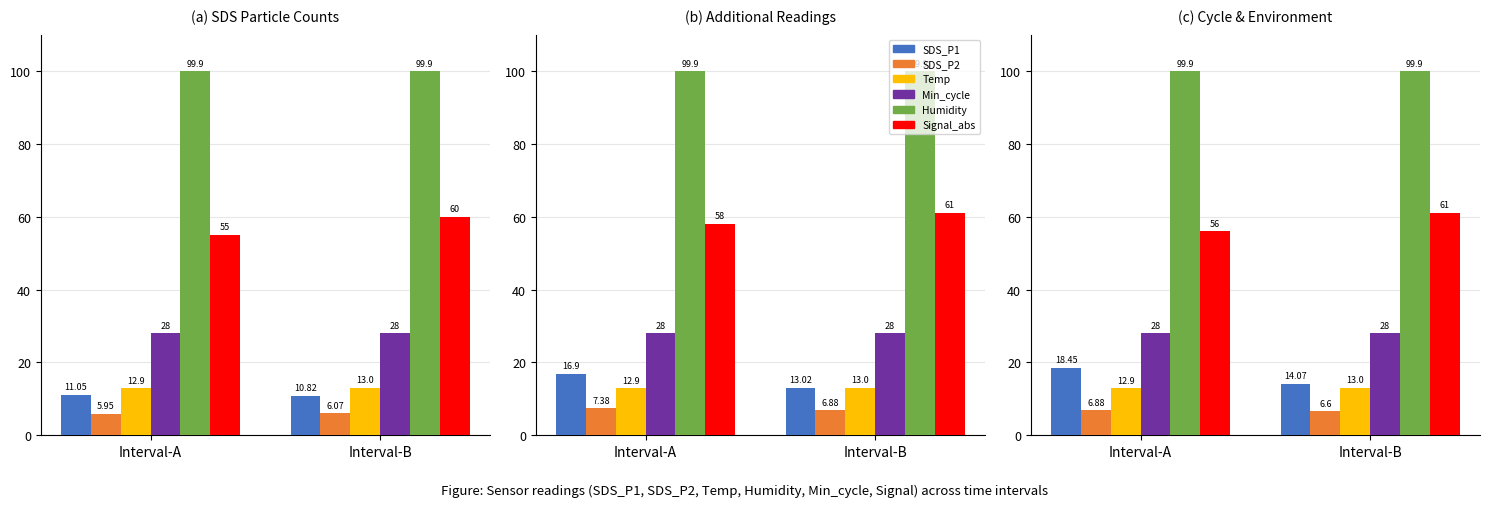

Which series has the largest range (max minus min)?

Signal_abs